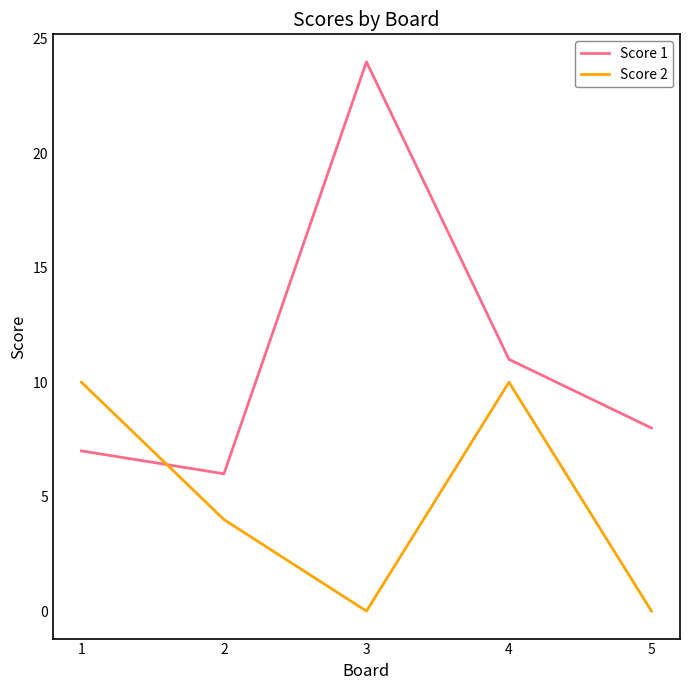

The value of Score 2 at 5 is 0. True or false?

True